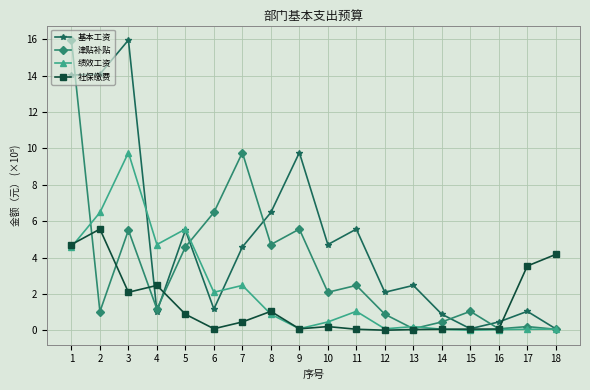

True or false: 绩效工资 has a value of 0.1 at 9.

True